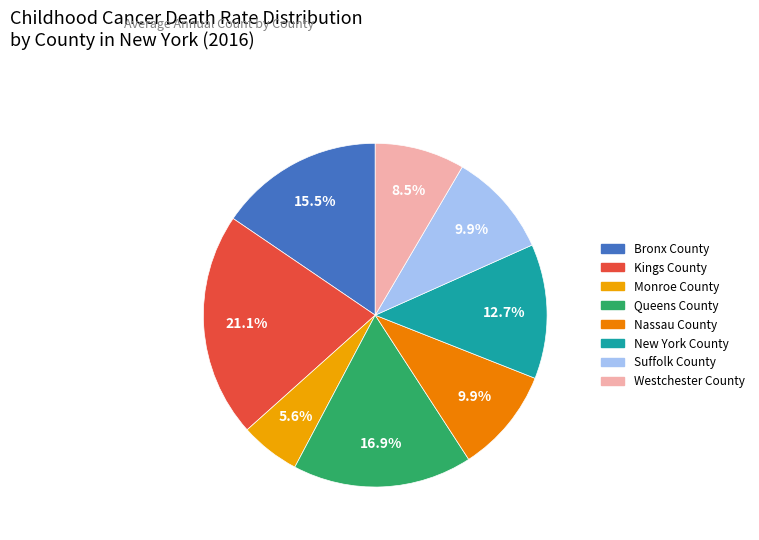

How many slices are in this pie chart?

8